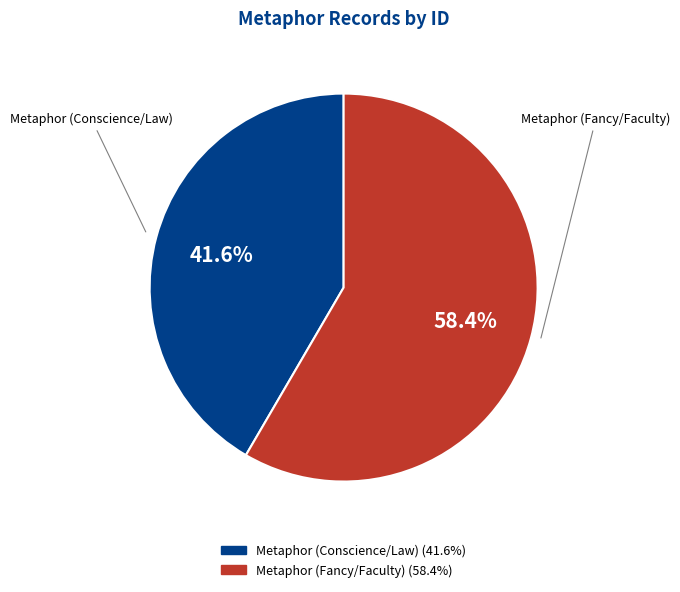

To the nearest percent, what is the difference between the Metaphor (Fancy/Faculty) and Metaphor (Conscience/Law) slice percentages?

17%